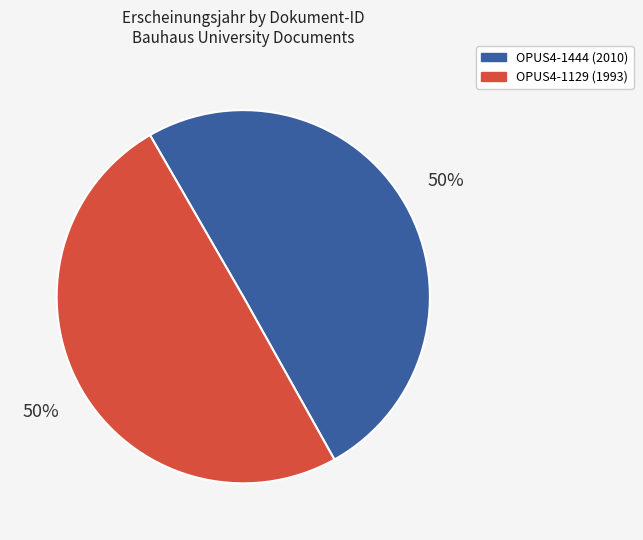

To the nearest percent, what is the average slice percentage?

50%